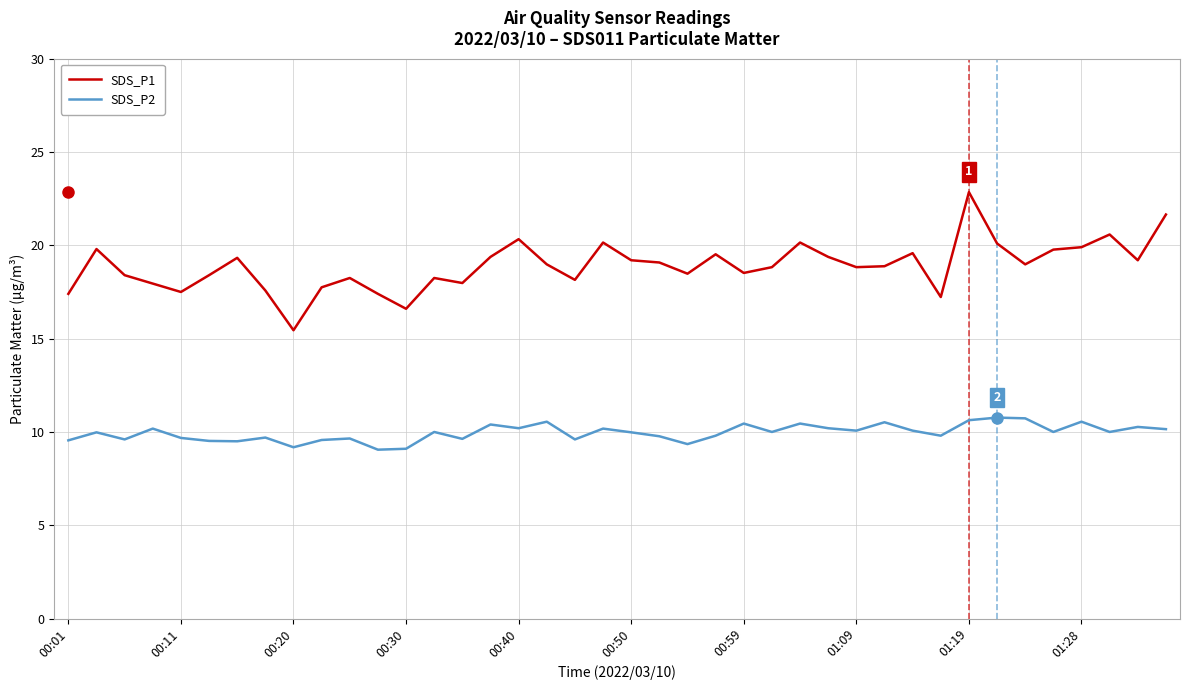

True or false: SDS_P1 and SDS_P2 intersect in this chart.

False